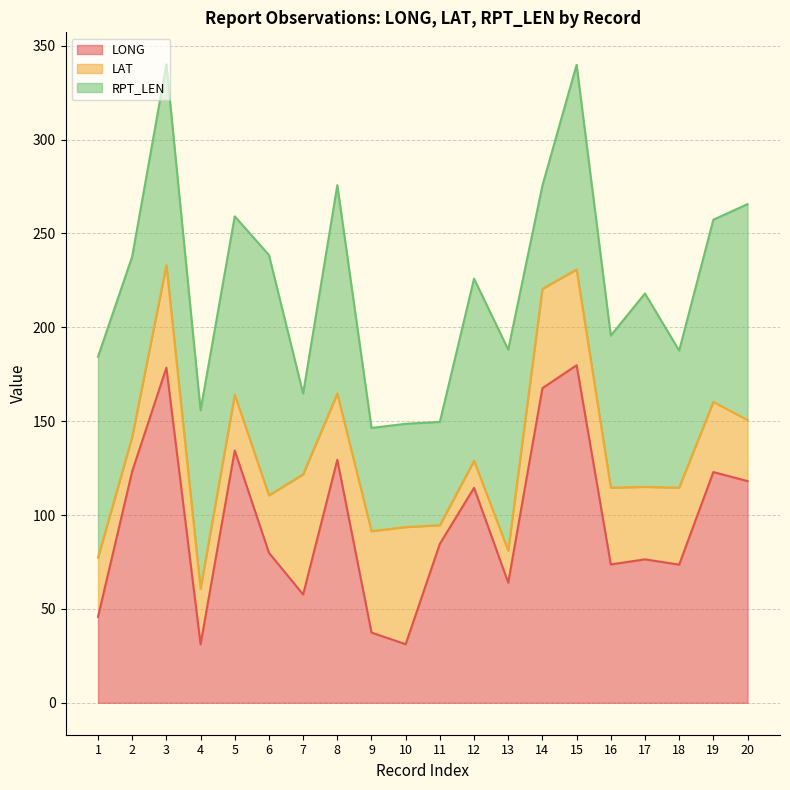

At which category does LAT reach its first local valley?

2